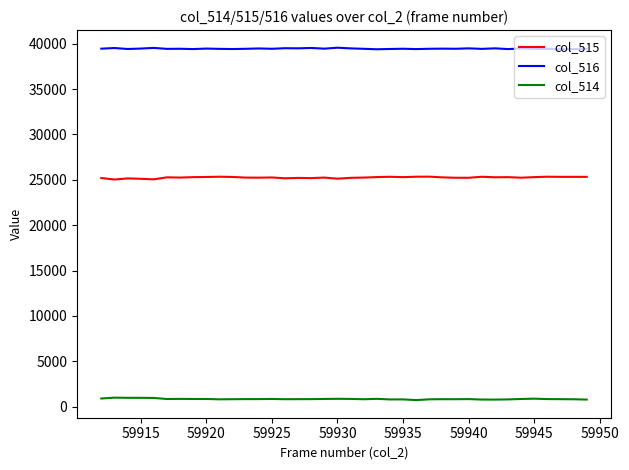

Which series has the largest total across all categories?

col_516